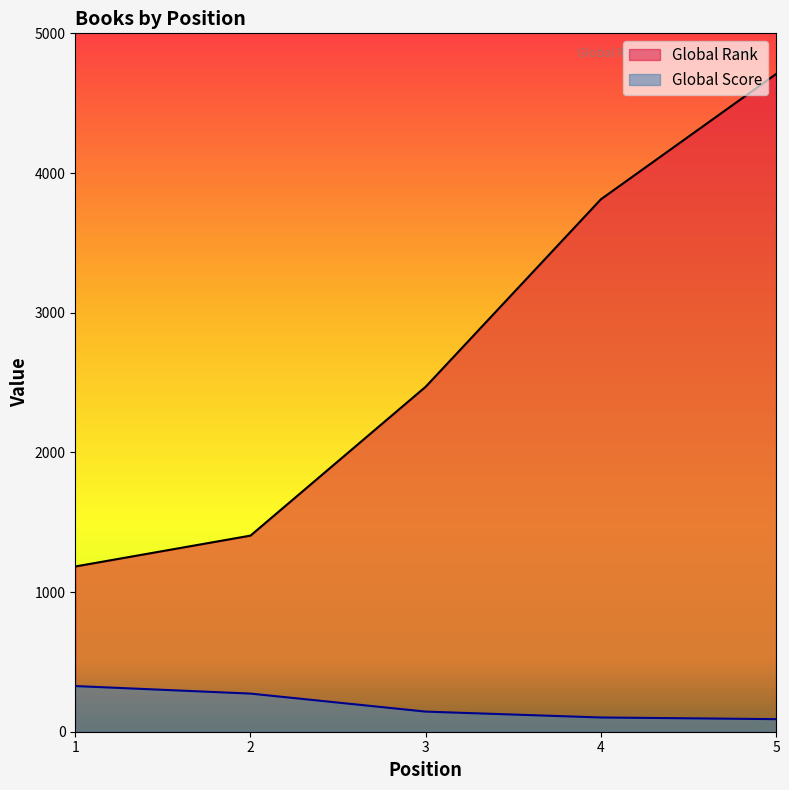

True or false: Global Rank has more than 0 interior local peaks.

False